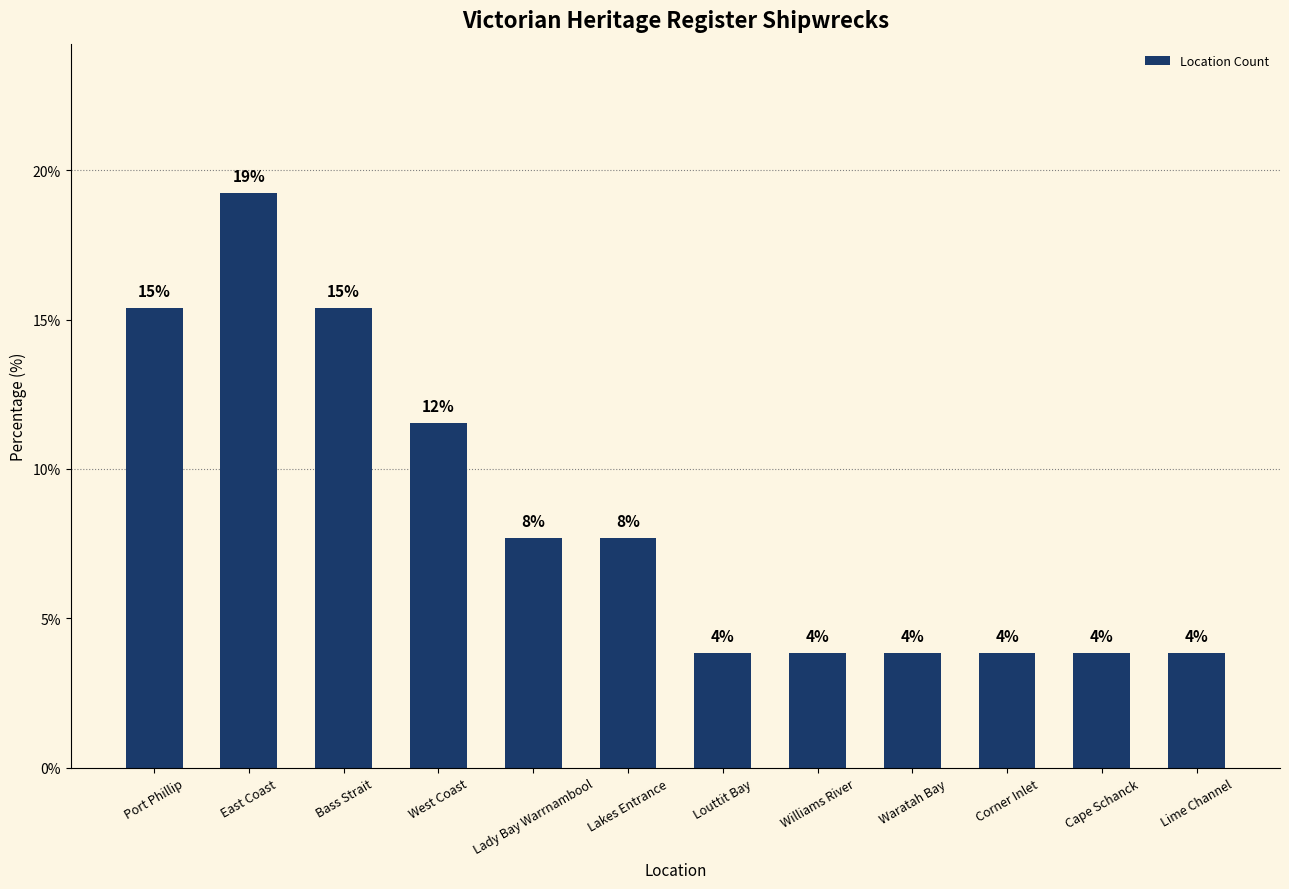

At which category does the chart reach its peak across all series?

East Coast